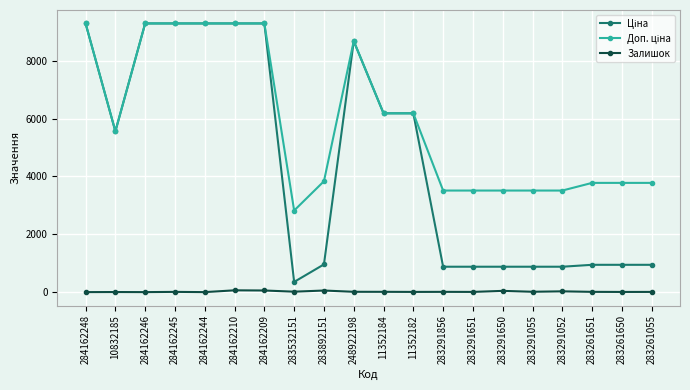

What is the maximum value shown in the chart?

9290.5